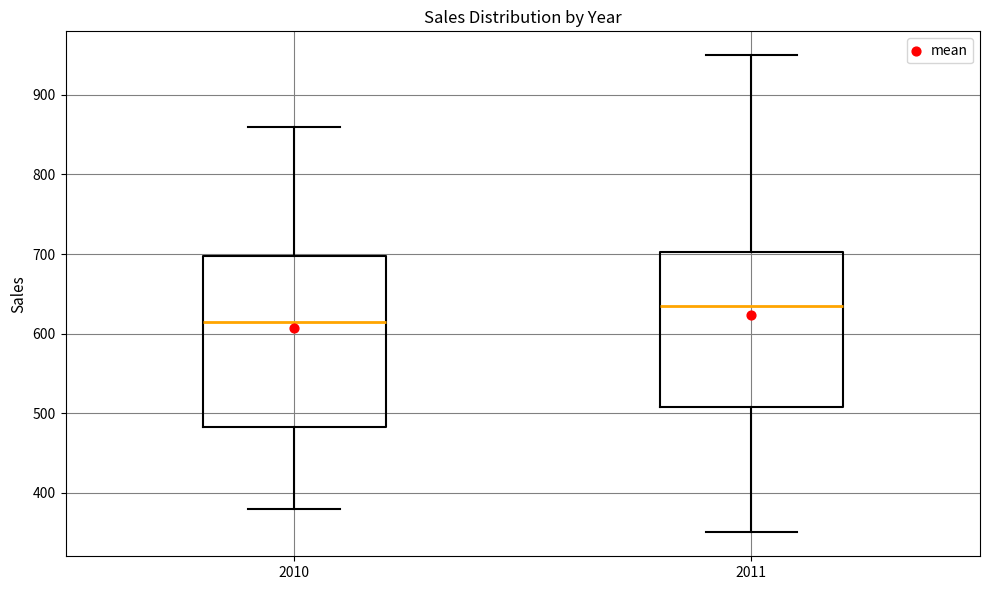

Reading left to right, read every box against the y-axis: the position of its median line, the range the box covers, and the ends of its whiskers. The values are not printed on the chart, so give them approximately, as read against the axis.

2010: median 620, box 480 to 700, whiskers 380 to 860
2011: median 640, box 510 to 700, whiskers 350 to 950